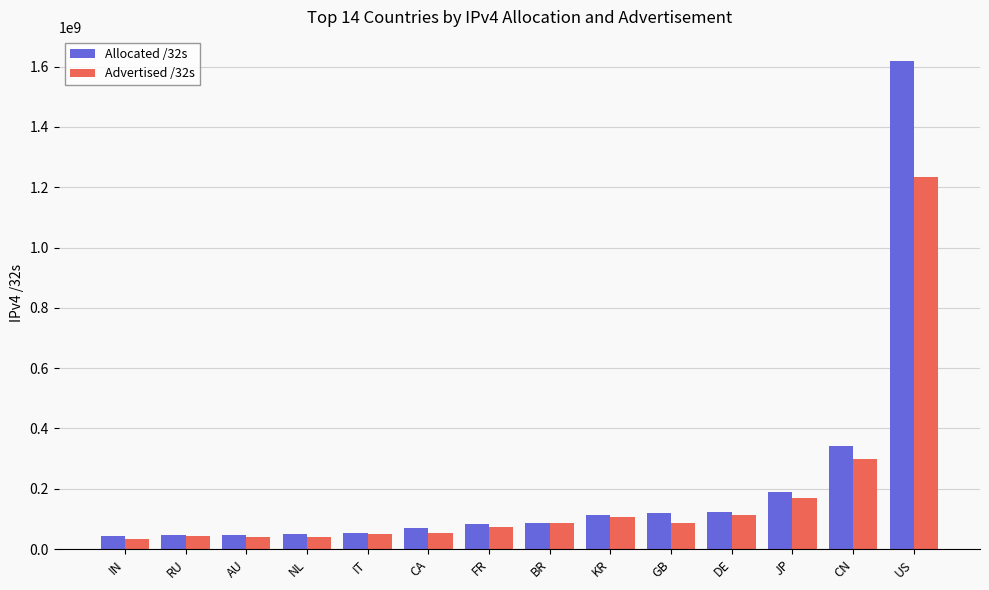

What is the sum of all Advertised /32s values?

2432118656